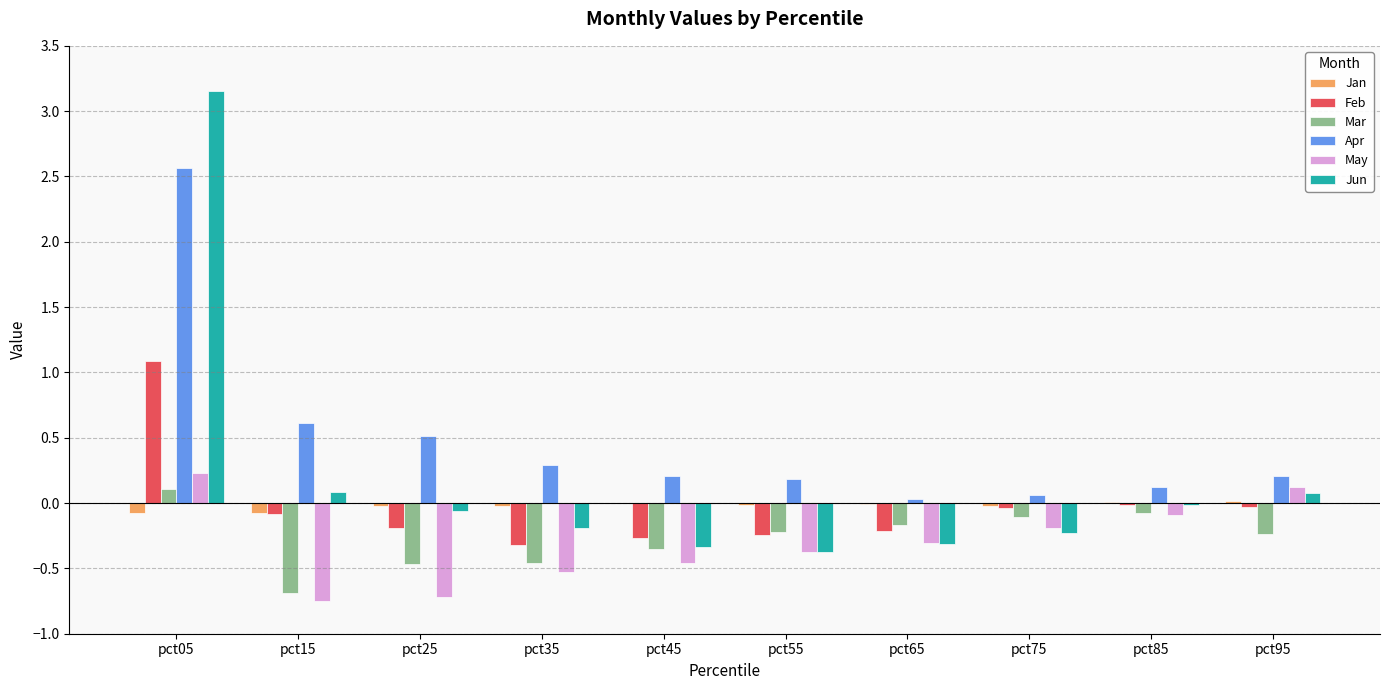

Is it true that Jun equals 0.1 at pct95?

True